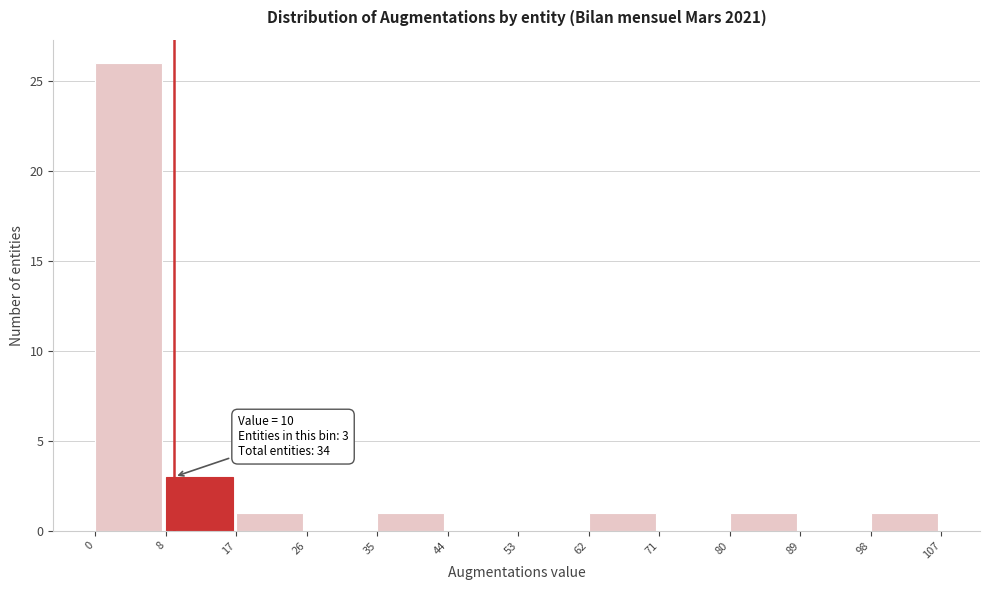

Which range on the x-axis has the tallest bar?

0 to 8